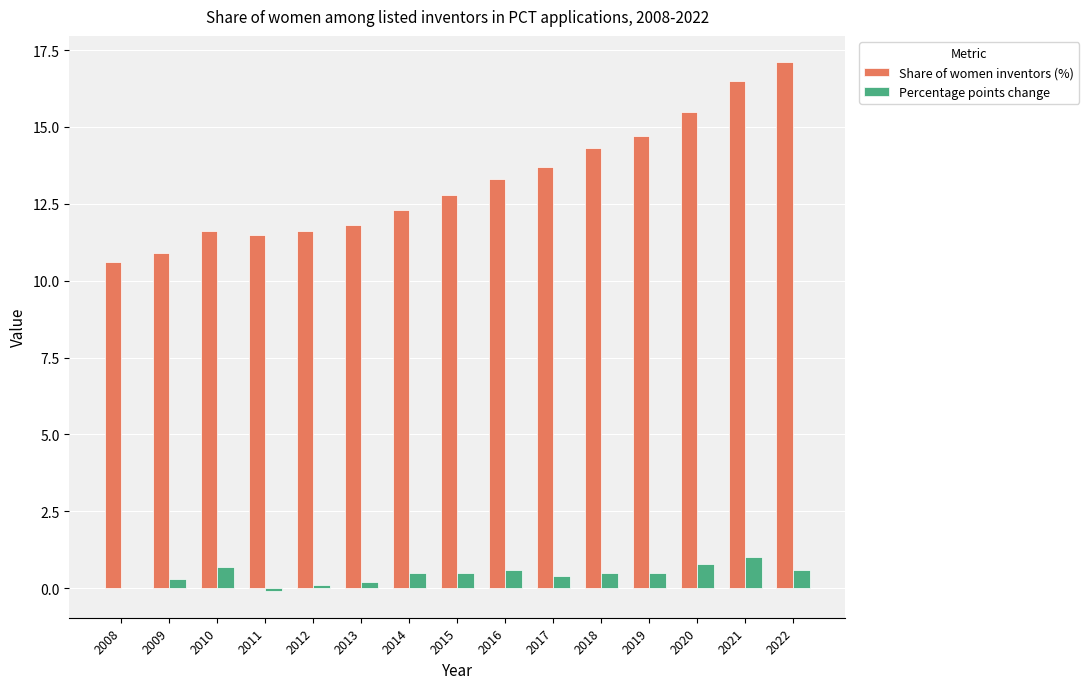

Is the value of Share of women inventors (%) at 2021 greater than the value of Percentage points change at 2018?

Yes